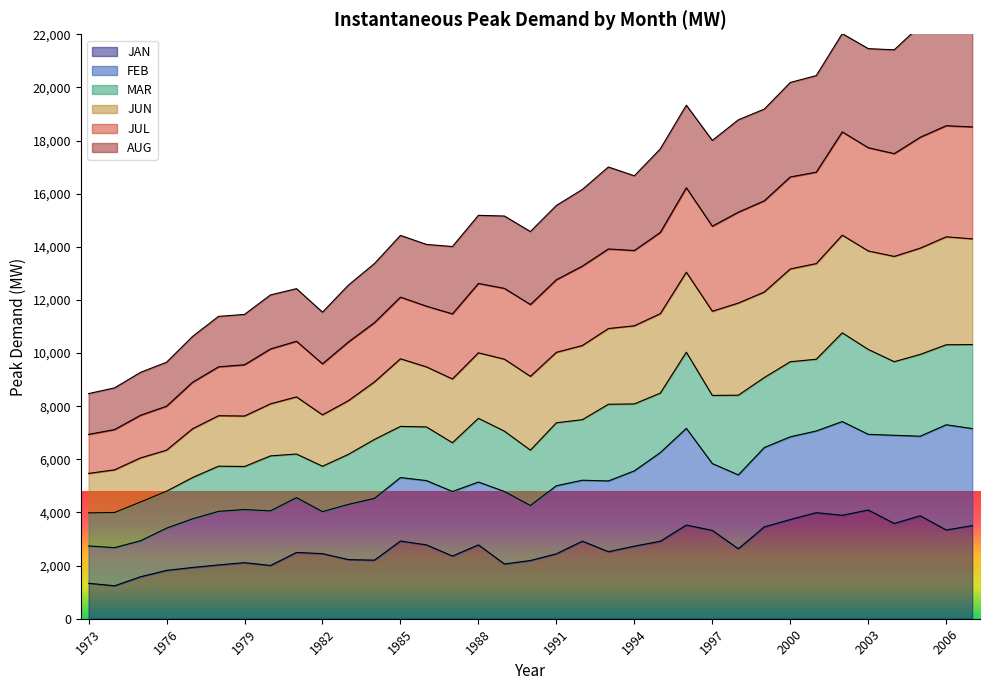

What is the minimum value for JAN?

1240